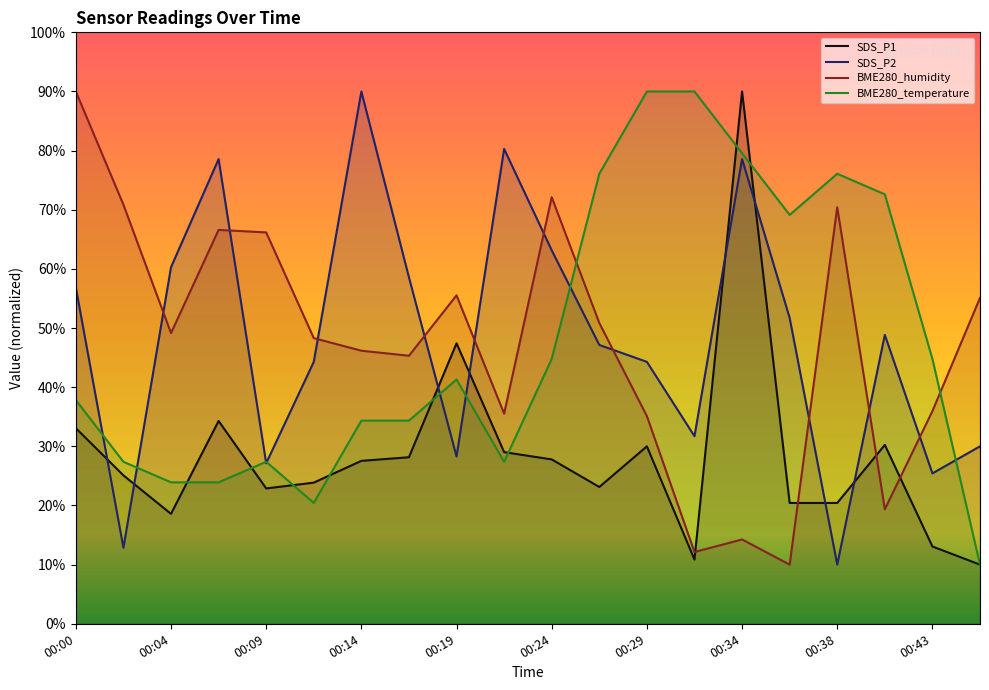

Reading left to right, transcribe all the data shown in this chart.

SDS_P1: 00:00=33.1	00:02=25.1	00:04=18.6	00:07=34.3	00:09=22.9	00:12=23.9	00:14=27.5	00:17=28.2	00:19=47.4	00:21=29.0	00:24=27.8	00:26=23.1	00:29=30.0	00:31=10.9	00:34=90.0	00:36=20.4	00:38=20.4	00:41=30.2	00:43=13.1	00:46=10.0
SDS_P2: 00:00=56.9	00:02=12.9	00:04=60.3	00:07=78.6	00:09=27.1	00:12=44.3	00:14=90.0	00:17=58.6	00:19=28.3	00:21=80.3	00:24=63.1	00:26=47.1	00:29=44.3	00:31=31.7	00:34=78.6	00:36=51.7	00:38=10.0	00:41=48.9	00:43=25.4	00:46=30.0
BME280_humidity: 00:00=90.0	00:02=70.9	00:04=49.1	00:07=66.6	00:09=66.2	00:12=48.3	00:14=46.2	00:17=45.3	00:19=55.5	00:21=35.5	00:24=72.1	00:26=50.9	00:29=35.1	00:31=12.1	00:34=14.3	00:36=10.0	00:38=70.4	00:41=19.4	00:43=36.0	00:46=55.1
BME280_temperature: 00:00=37.8	00:02=27.4	00:04=23.9	00:07=23.9	00:09=27.4	00:12=20.4	00:14=34.3	00:17=34.3	00:19=41.3	00:21=27.4	00:24=44.8	00:26=76.1	00:29=90.0	00:31=90.0	00:34=79.6	00:36=69.1	00:38=76.1	00:41=72.6	00:43=44.8	00:46=10.0